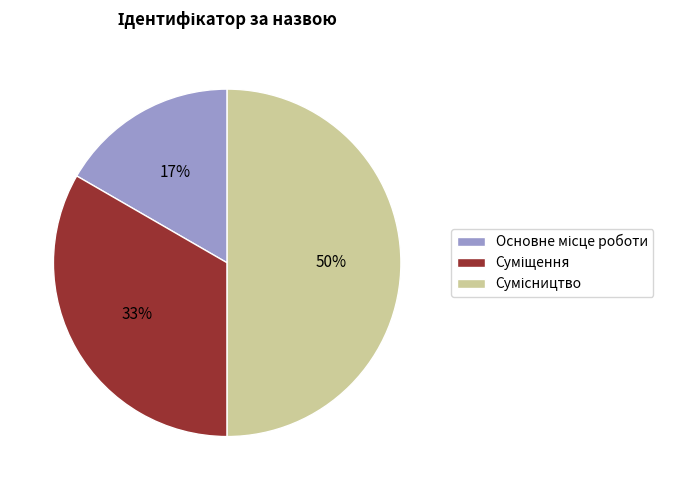

To the nearest percent, what is the difference between the largest and smallest slice percentages?

33%